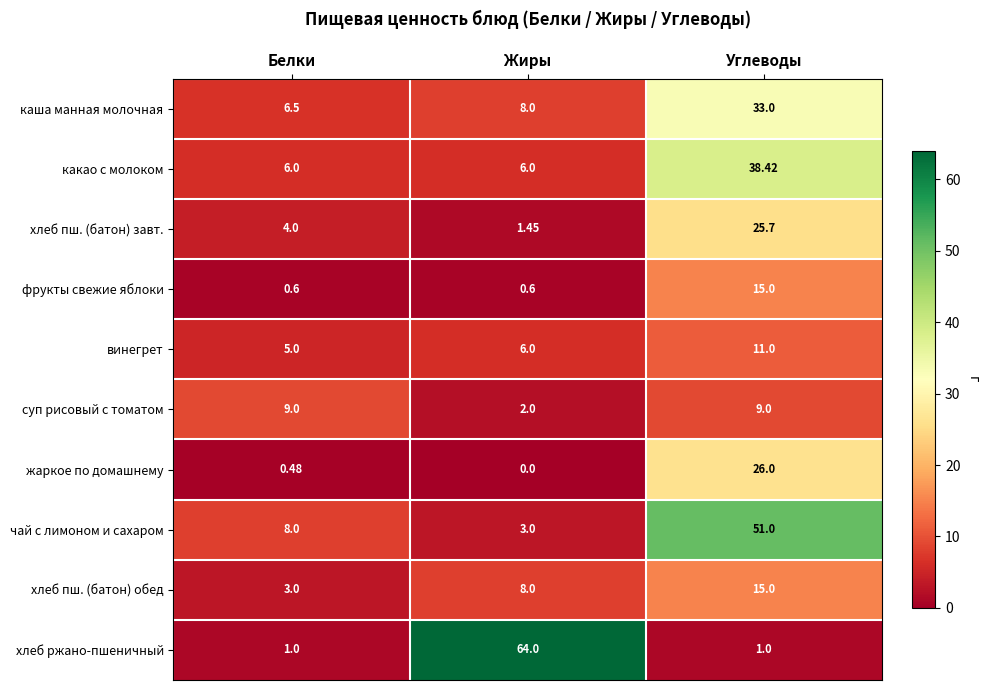

List the labels in order of хлеб пш. (батон) обед value, largest first.

Углеводы, Жиры, Белки